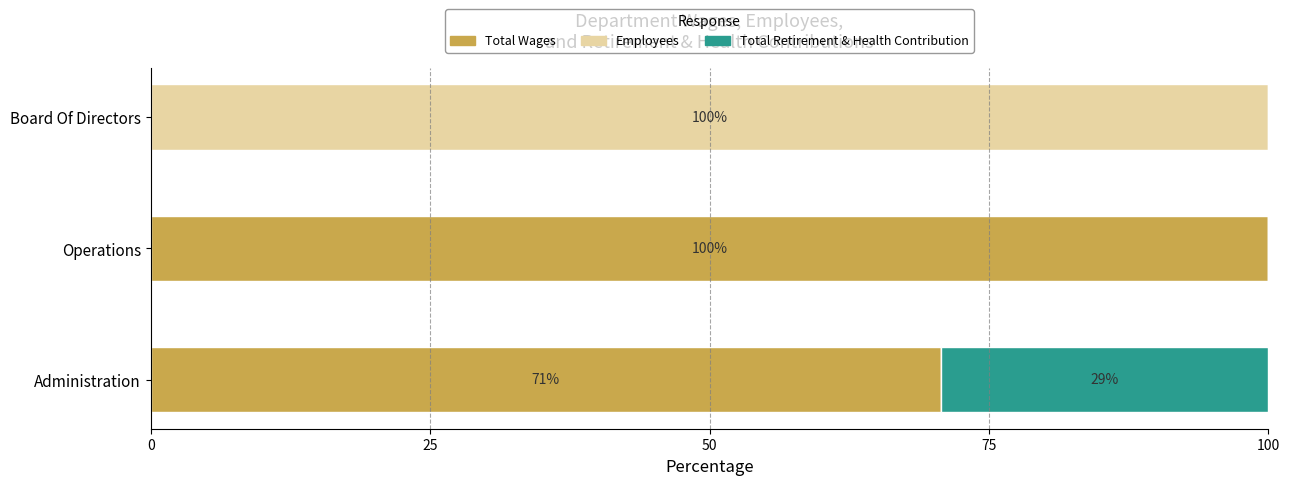

Is it true that Total Wages equals 153.6 at Operations?

False